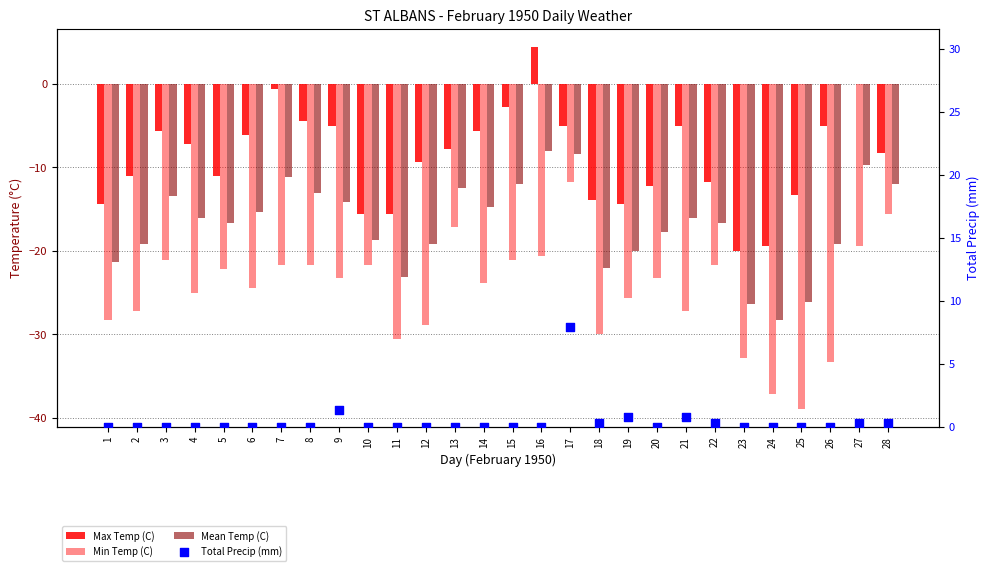

At which category is the sum across all series the highest?

17